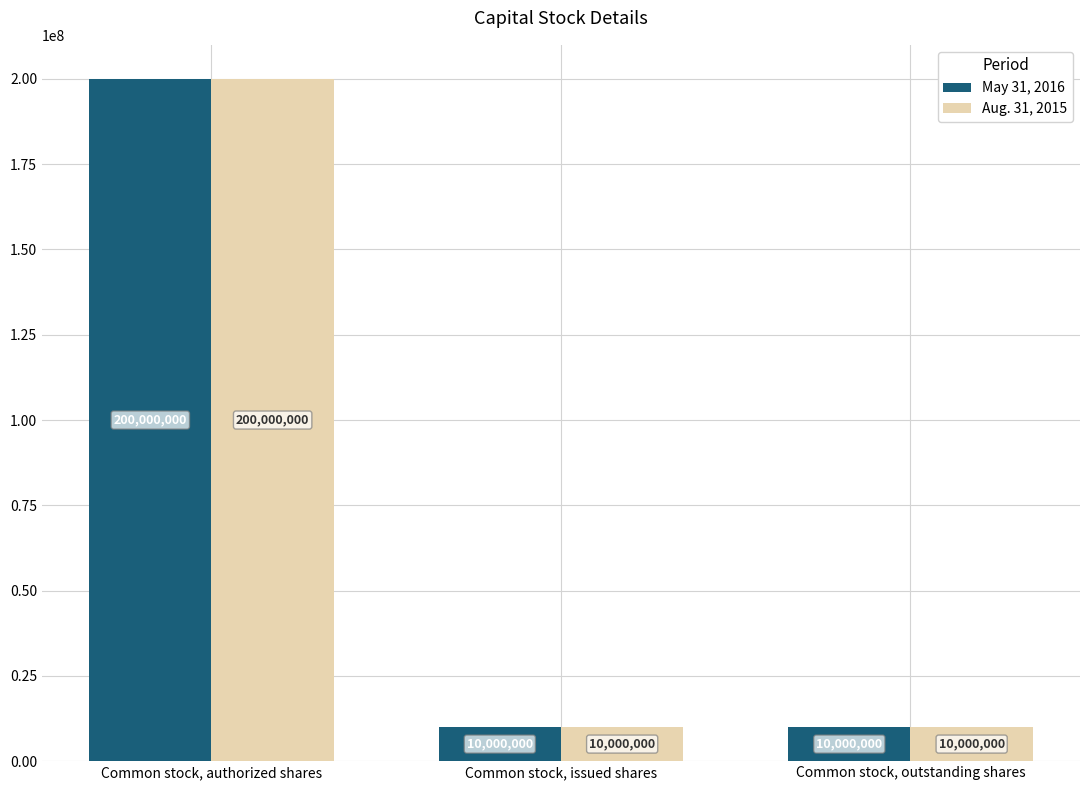

Read the Aug. 31, 2015 value at Common stock, issued shares, to the nearest 50.

10000000